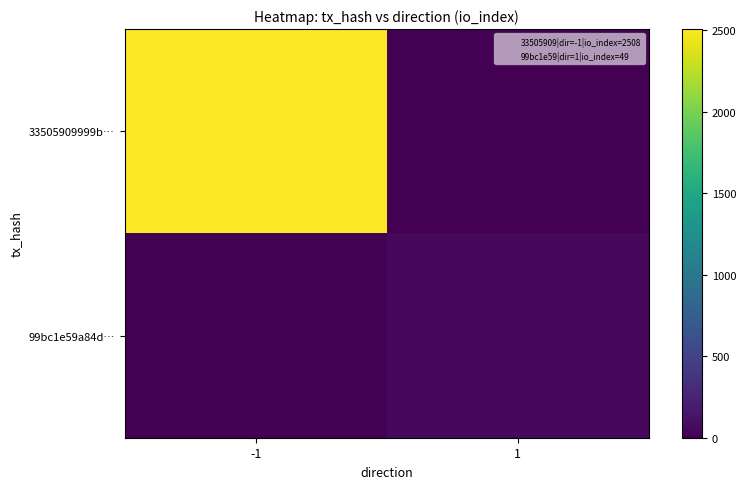

How many series are shown in this chart?

2